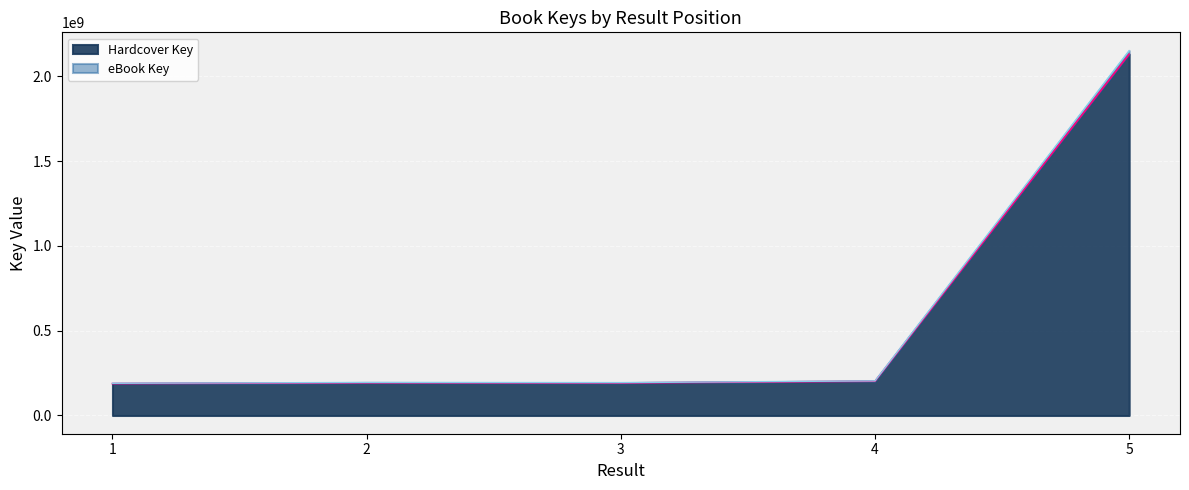

Which series has the largest range (max minus min)?

eBook Key